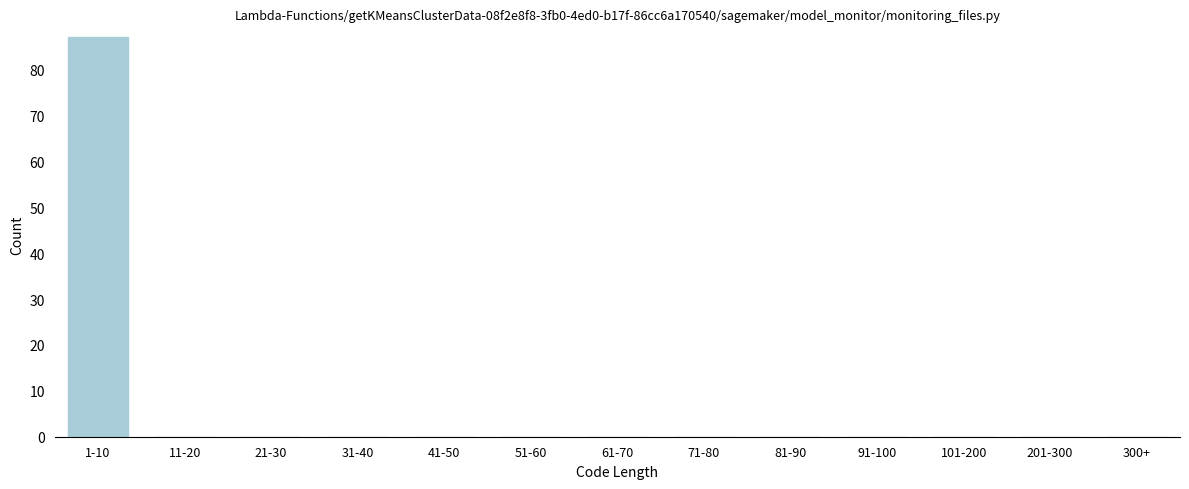

Reading left to right, list all the values displayed in this chart.

1-10=87	11-20=0	21-30=0	31-40=0	41-50=0	51-60=0	61-70=0	71-80=0	81-90=0	91-100=0	101-200=0	201-300=0	300+=0